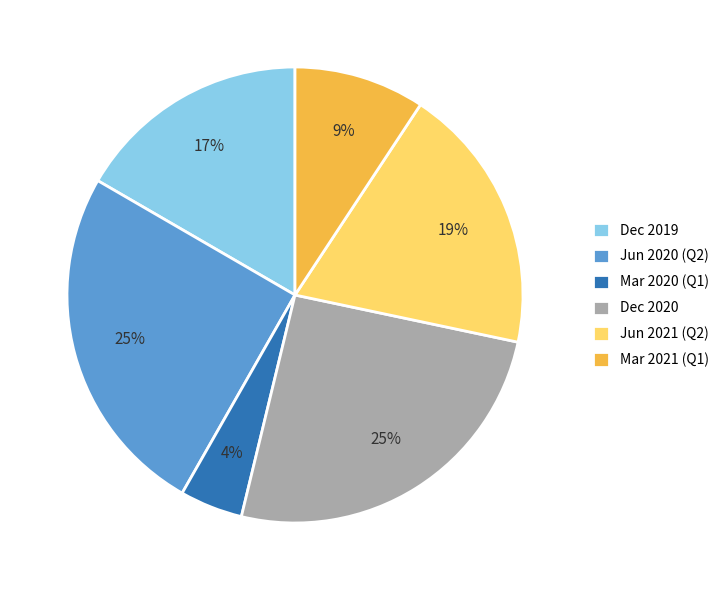

Is it true that Mar 2020 (Q1) is 15% of the pie?

False